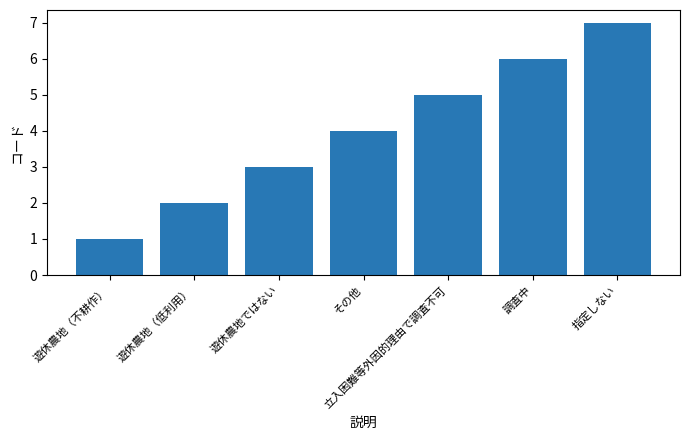

Approximately how many times larger is the value at その他 compared to 調査中?

0.7